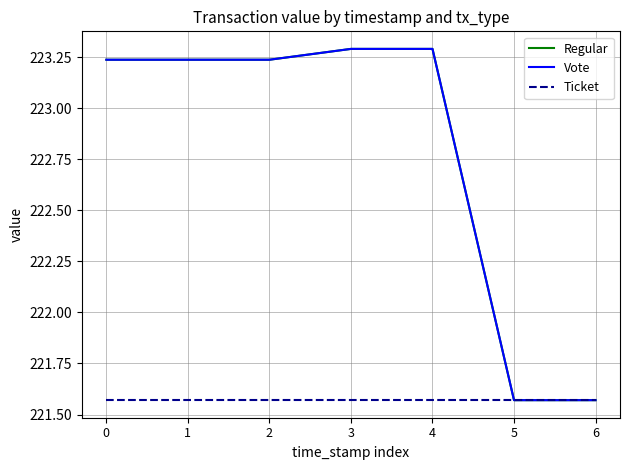

What is the minimum value for Regular?

221.6